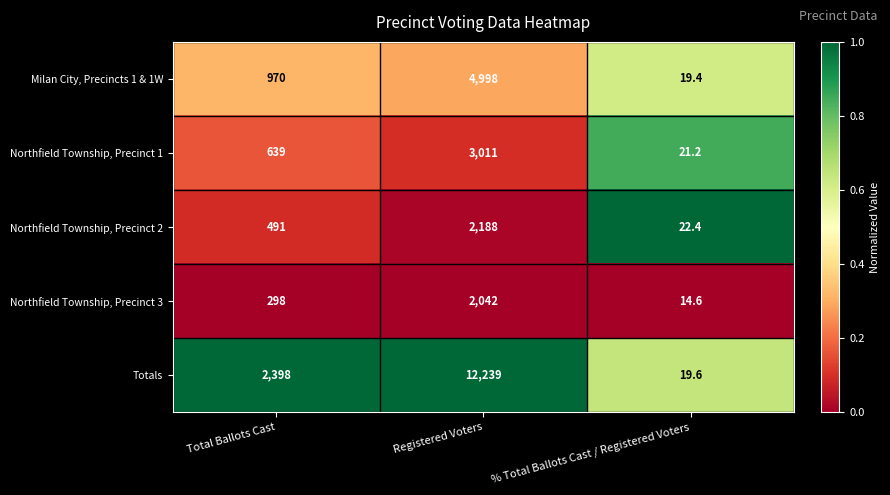

Reading left to right, transcribe all the data shown in this chart.

Milan City, Precincts 1 & 1W: Total Ballots Cast=970.0	Registered Voters=4998.0	% Total Ballots Cast / Registered Voters=19.4
Northfield Township, Precinct 1: Total Ballots Cast=639.0	Registered Voters=3011.0	% Total Ballots Cast / Registered Voters=21.2
Northfield Township, Precinct 2: Total Ballots Cast=491.0	Registered Voters=2188.0	% Total Ballots Cast / Registered Voters=22.4
Northfield Township, Precinct 3: Total Ballots Cast=298.0	Registered Voters=2042.0	% Total Ballots Cast / Registered Voters=14.6
Totals: Total Ballots Cast=2398.0	Registered Voters=12239.0	% Total Ballots Cast / Registered Voters=19.6